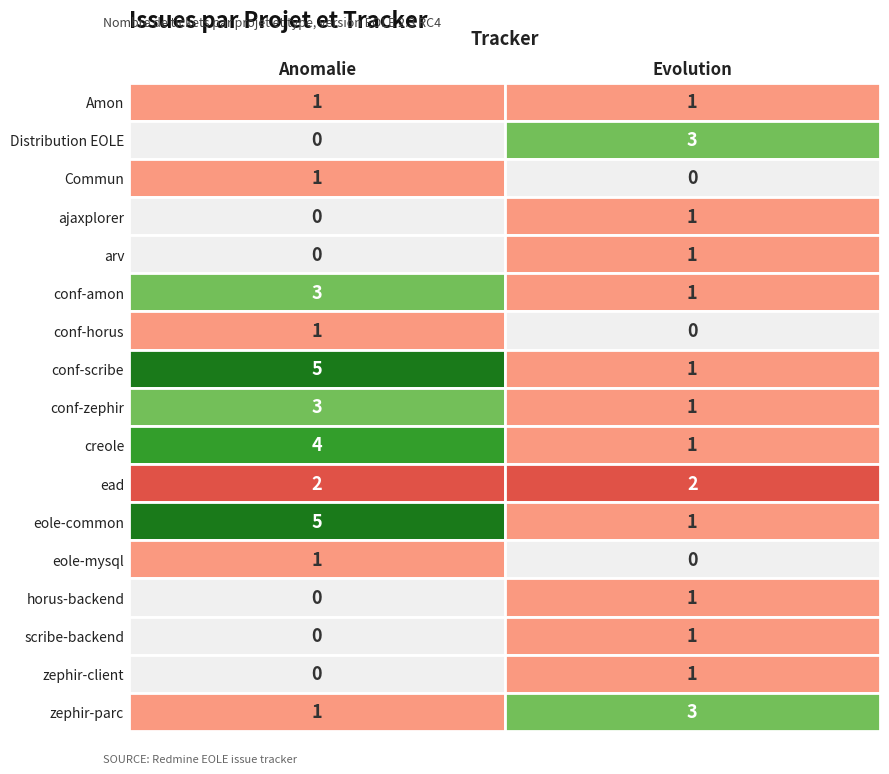

What is the greatest value displayed?

5